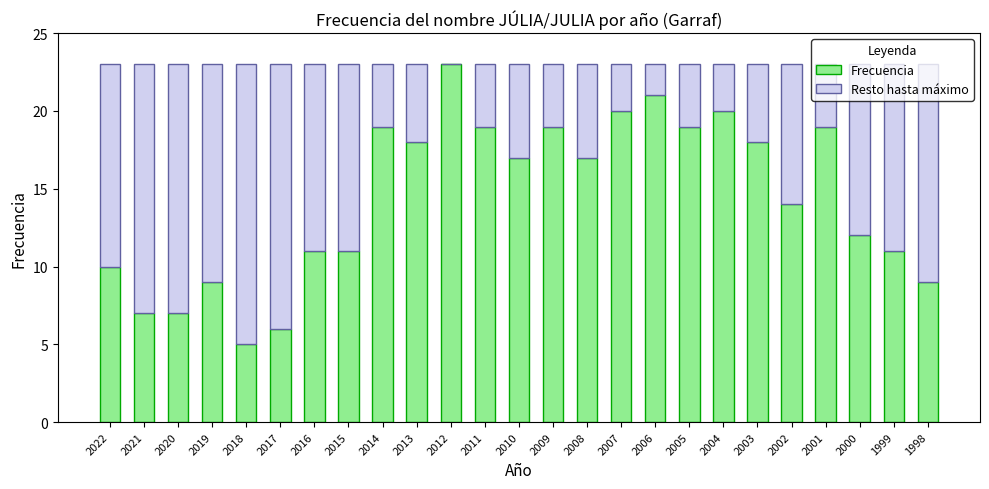

What is the total value across all series at 1998?

23